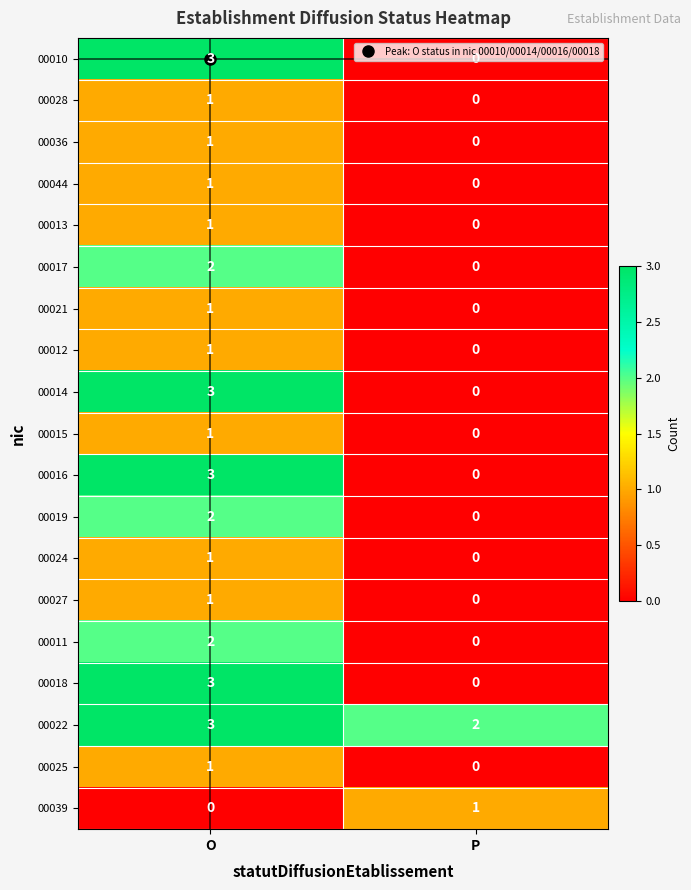

What is the sum of all 00016 values?

3